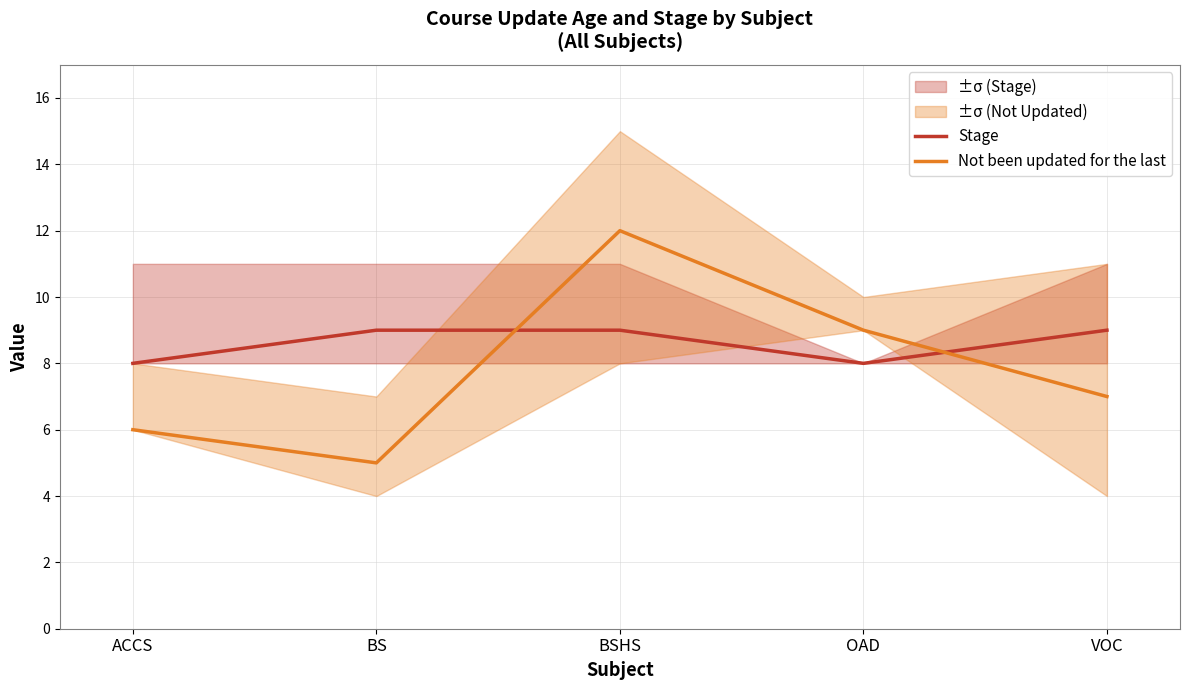

At which label does Stage reach its peak?

BS